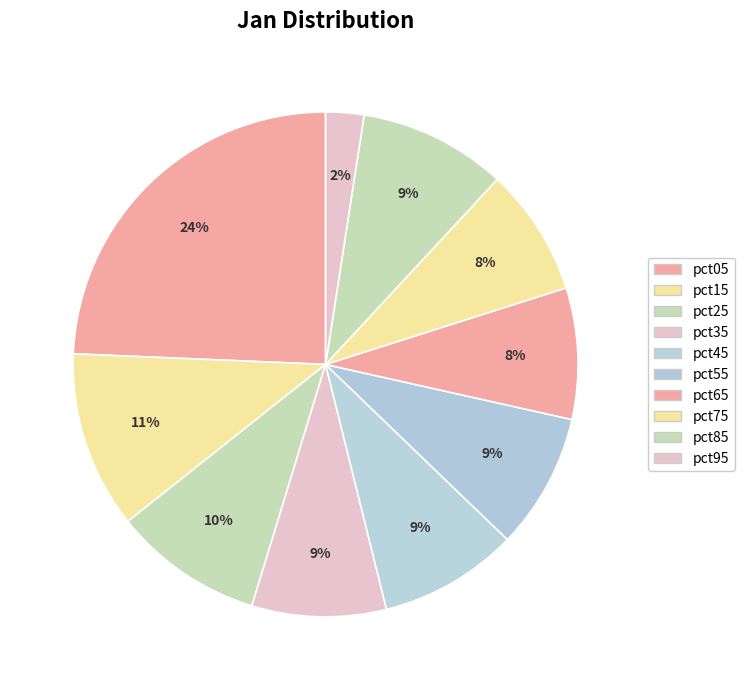

Which slice is the smallest?

pct95